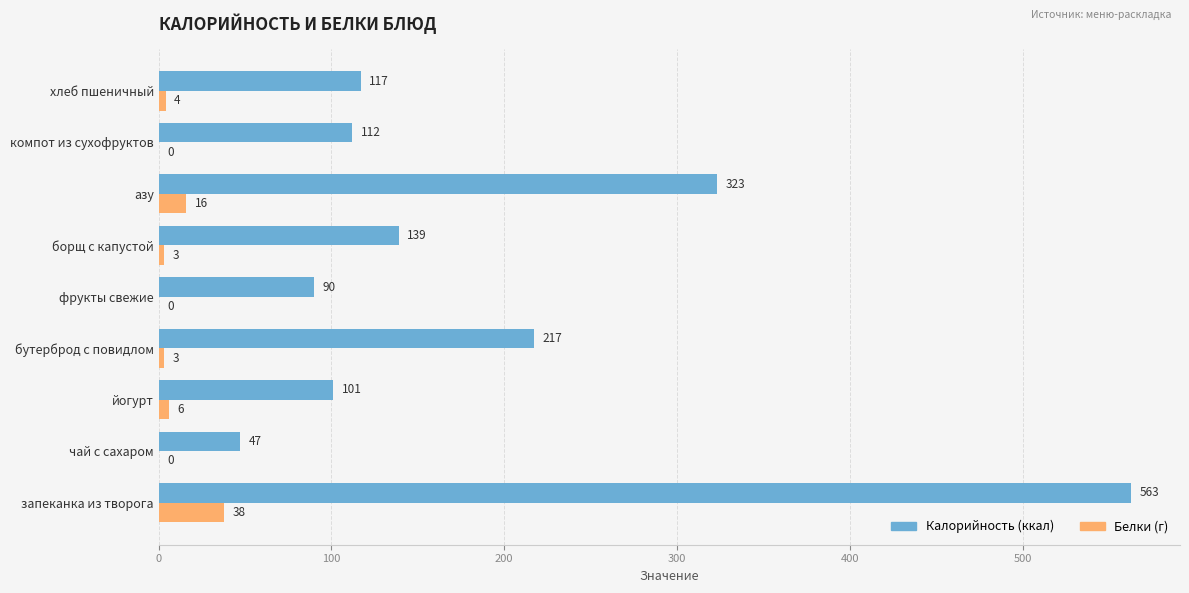

Which label corresponds to the largest value in the chart?

запеканка из творога